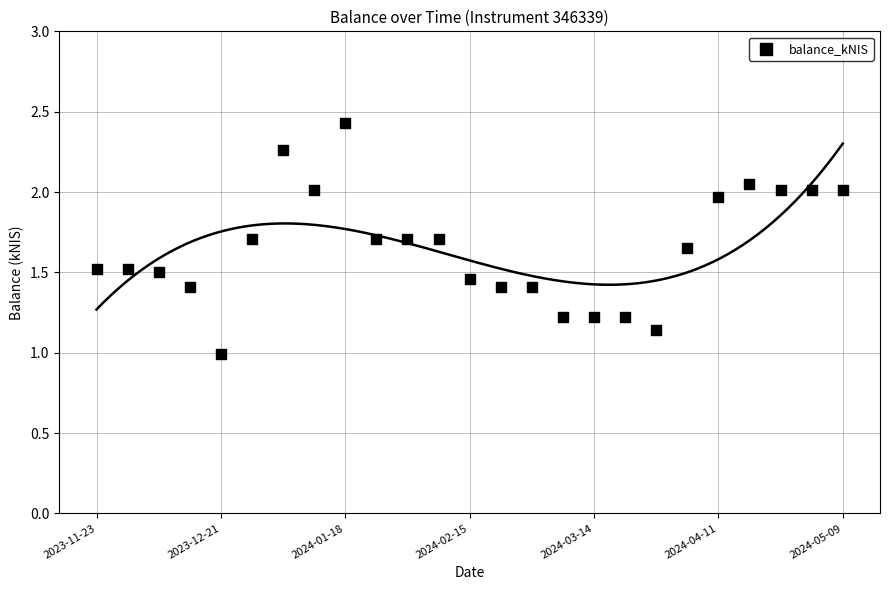

What is the range of Y values (max minus min)?

1.4